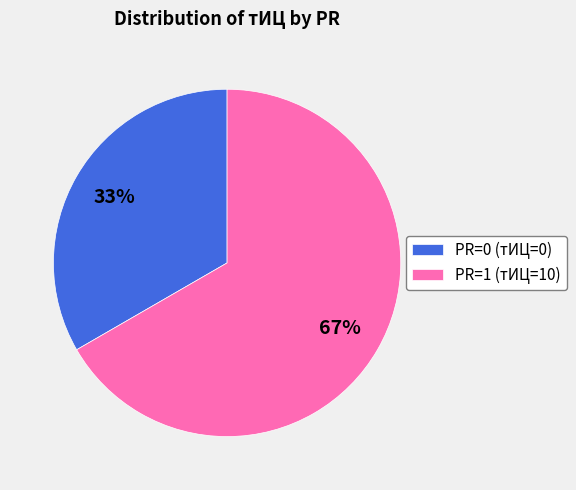

To the nearest percent, what is the average slice percentage?

50%